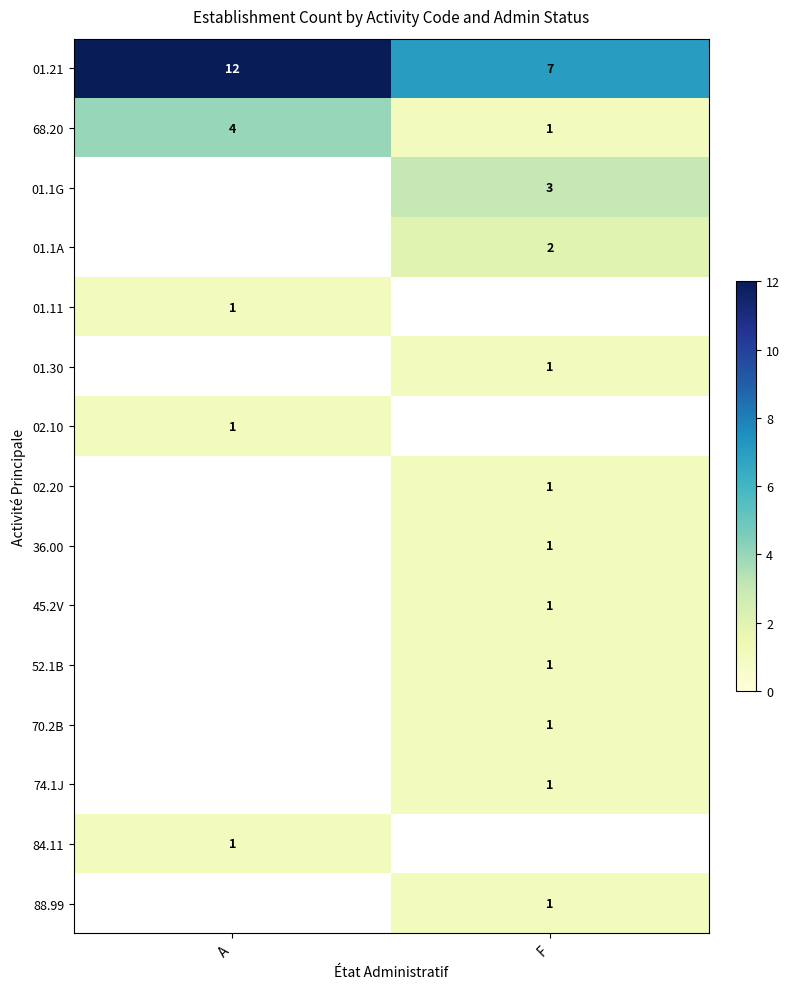

How many data points does each series have?

2